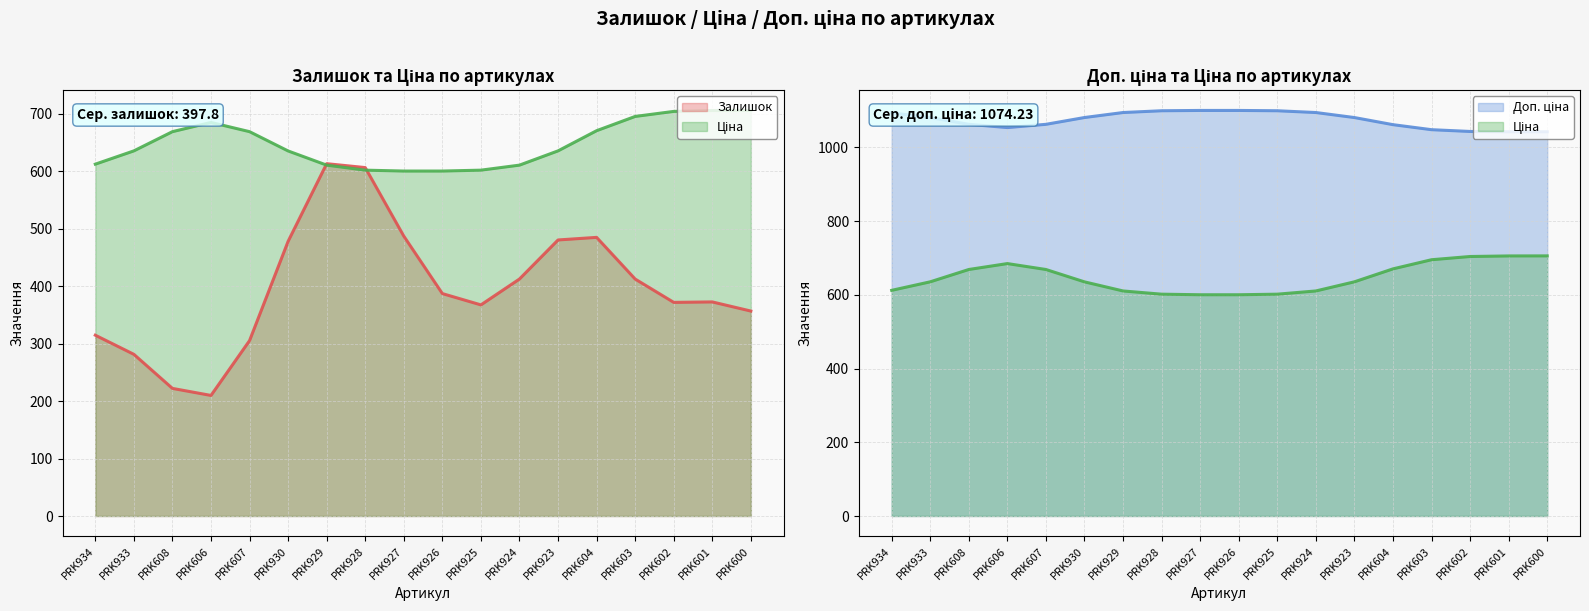

What position from the right is PRK927?

10